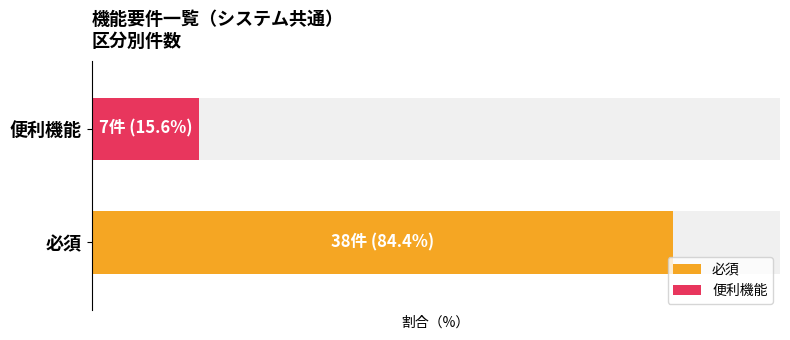

At which category is the sum across all series the highest?

必須